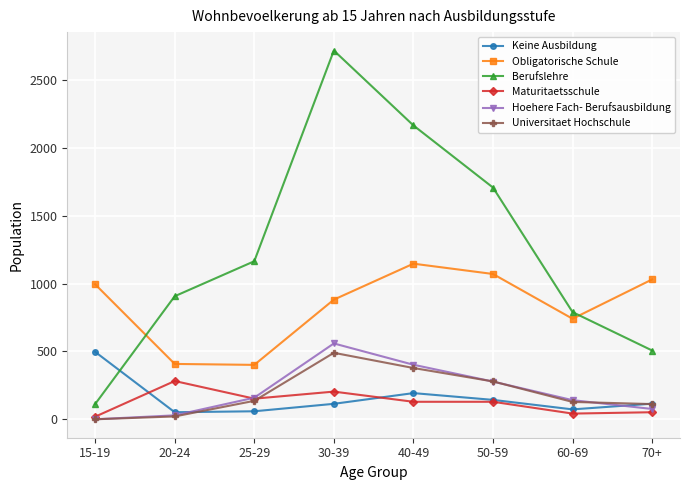

Where does the Keine Ausbildung series first go above 115?

15-19